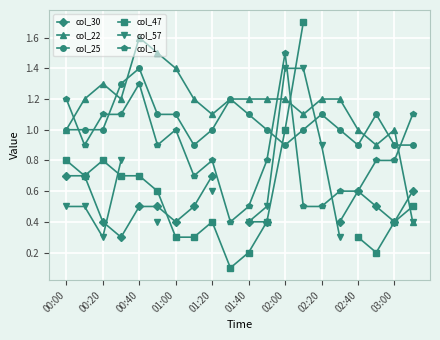

At 19, list the series in order from smallest to largest.

col_22, col_57, col_47, col_30, col_25, col_1